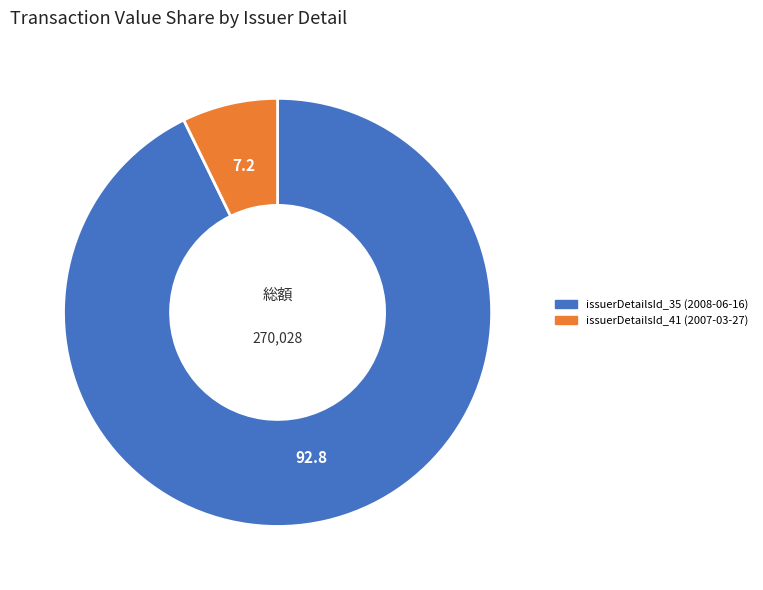

How many segments does this pie chart have?

2